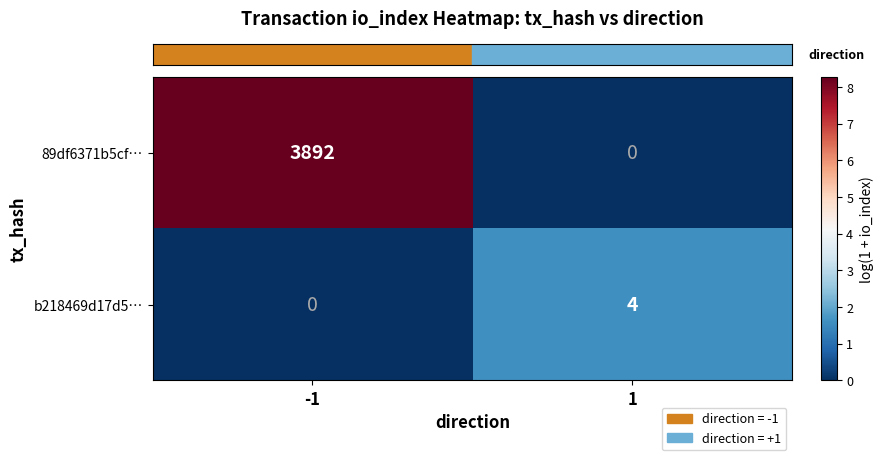

At which category is the sum across all series the highest?

-1